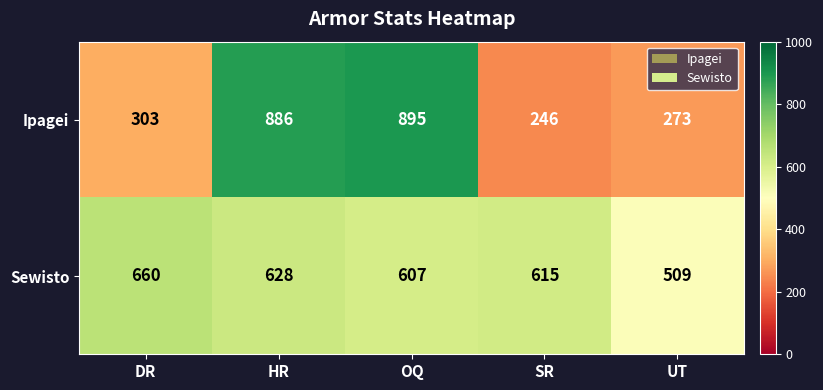

Rank the series by their maximum value, from lowest to highest.

Sewisto, Ipagei